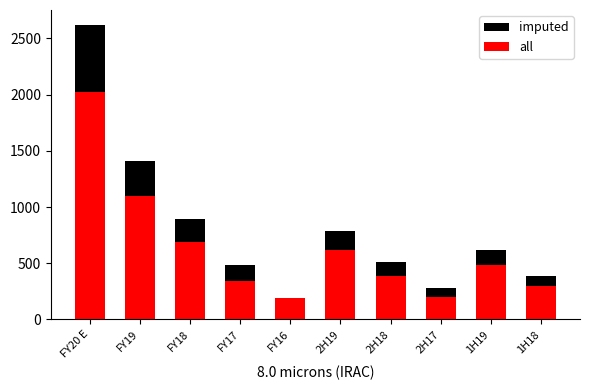

What is the highest value of the all series?

2020.0